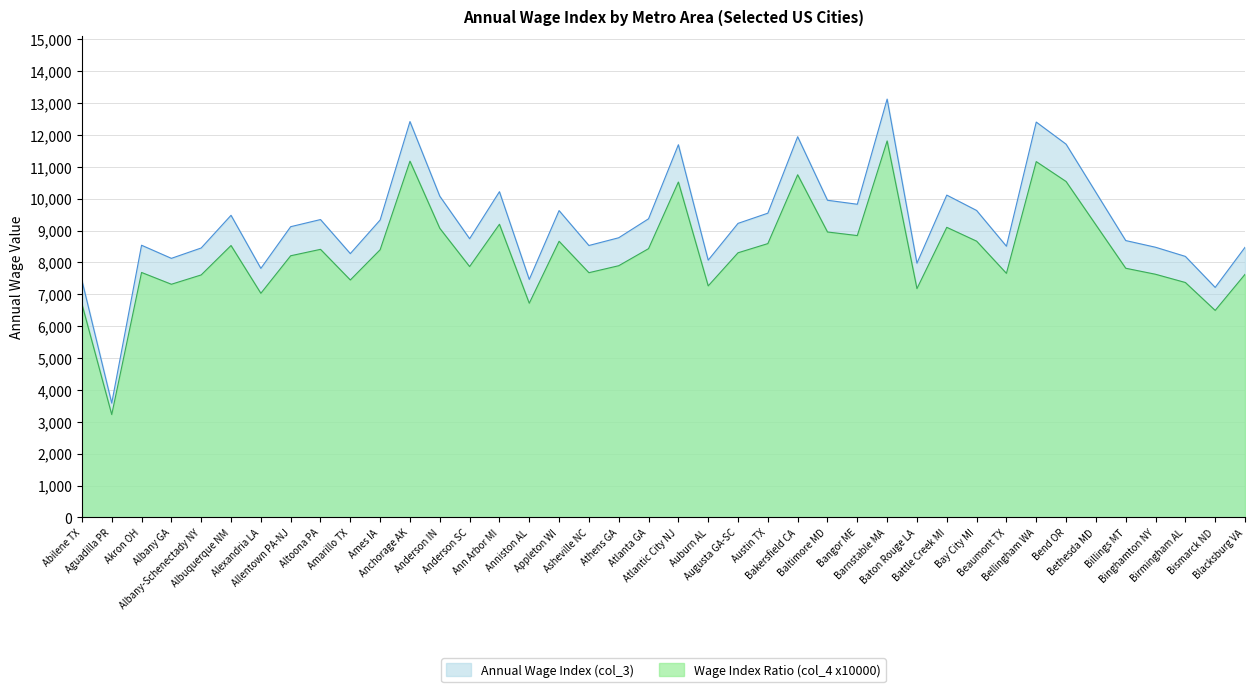

Is it true that Wage Index Ratio (col_4 x10000) equals 7370.1 at Birmingham AL?

True